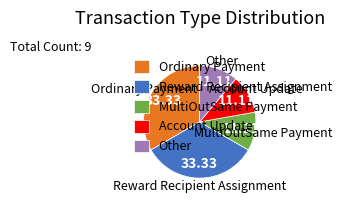

Is the sum of Ordinary Payment and Reward Recipient Assignment greater than half?

Yes